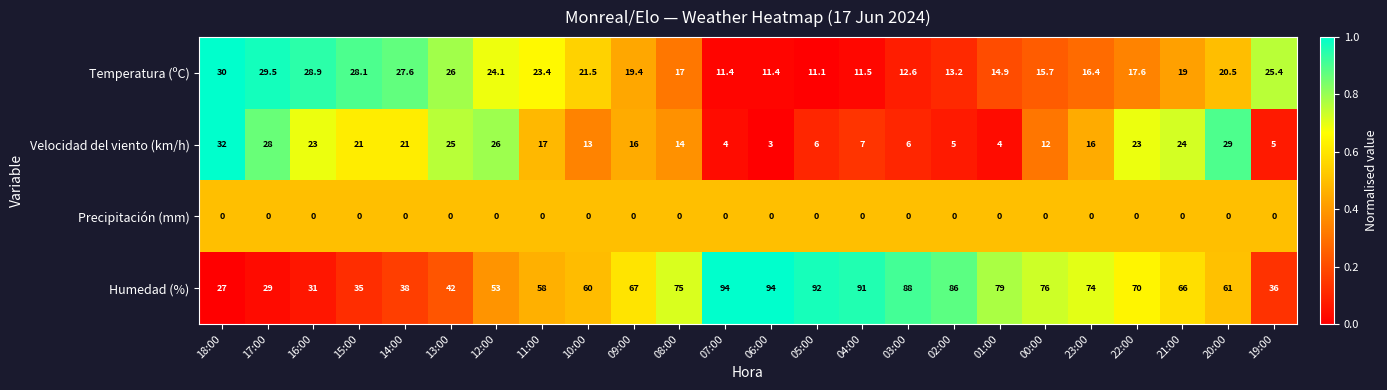

Rank the series at 17:00 from lowest to highest value.

Precipitación (mm), Velocidad del viento (km/h), Humedad (%), Temperatura (ºC)